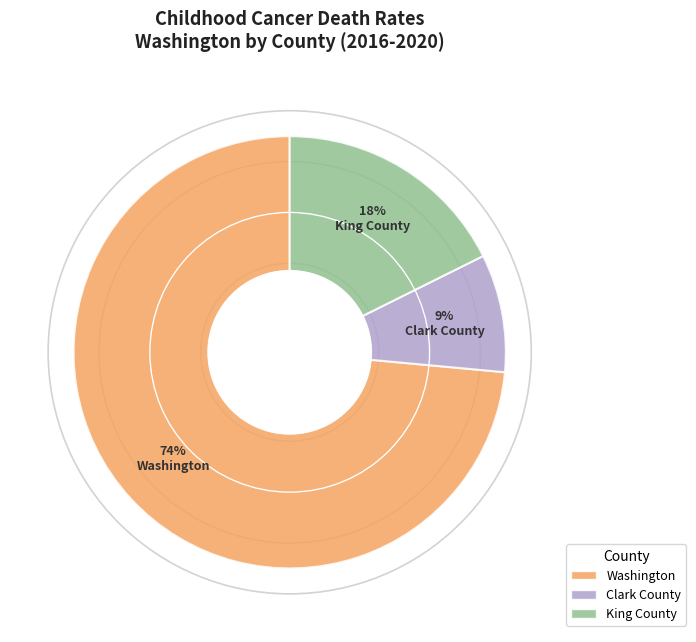

Count the number of slices in the pie.

3